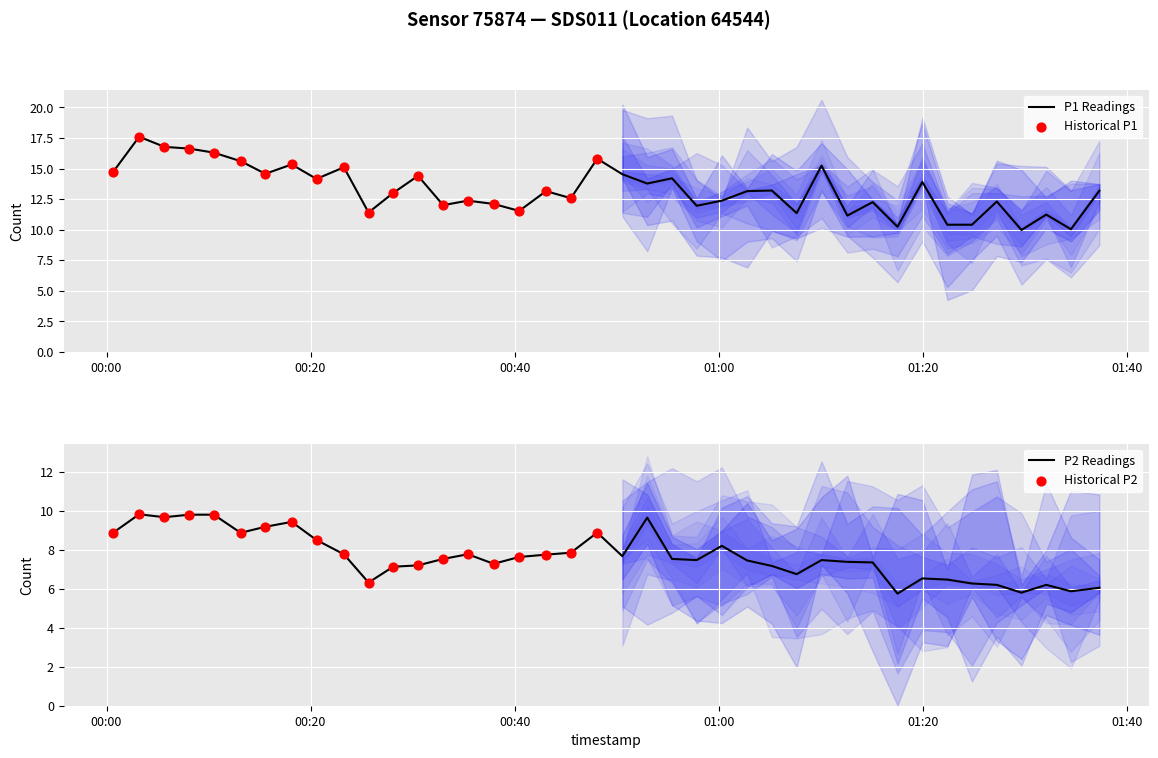

Which series has the largest total across all categories?

P1